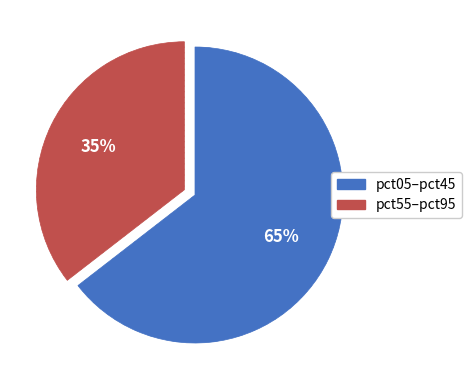

Combined, do pct55–pct95 and pct05–pct45 account for over 50%?

Yes